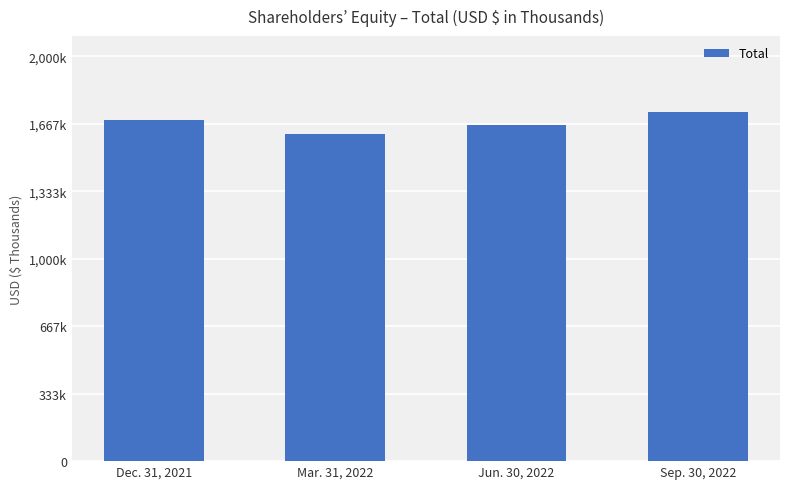

What is the difference between the second highest and second lowest values?

23887